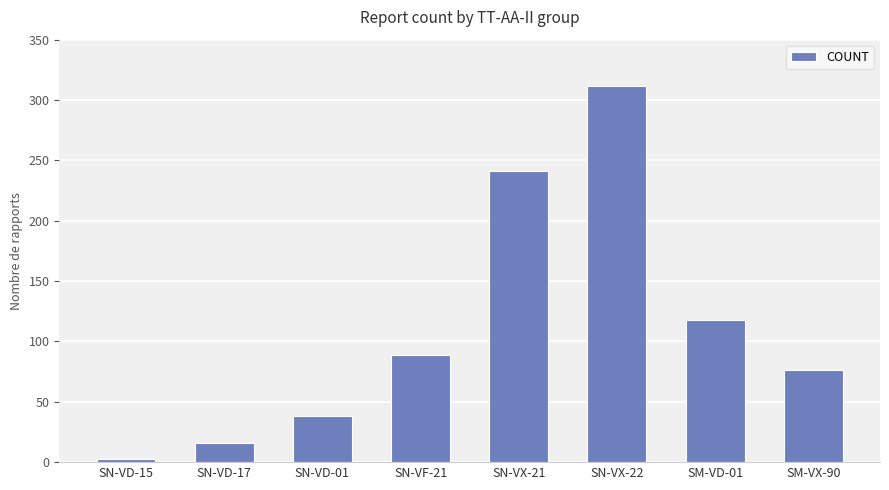

Which label corresponds to the largest value in the chart?

SN-VX-22